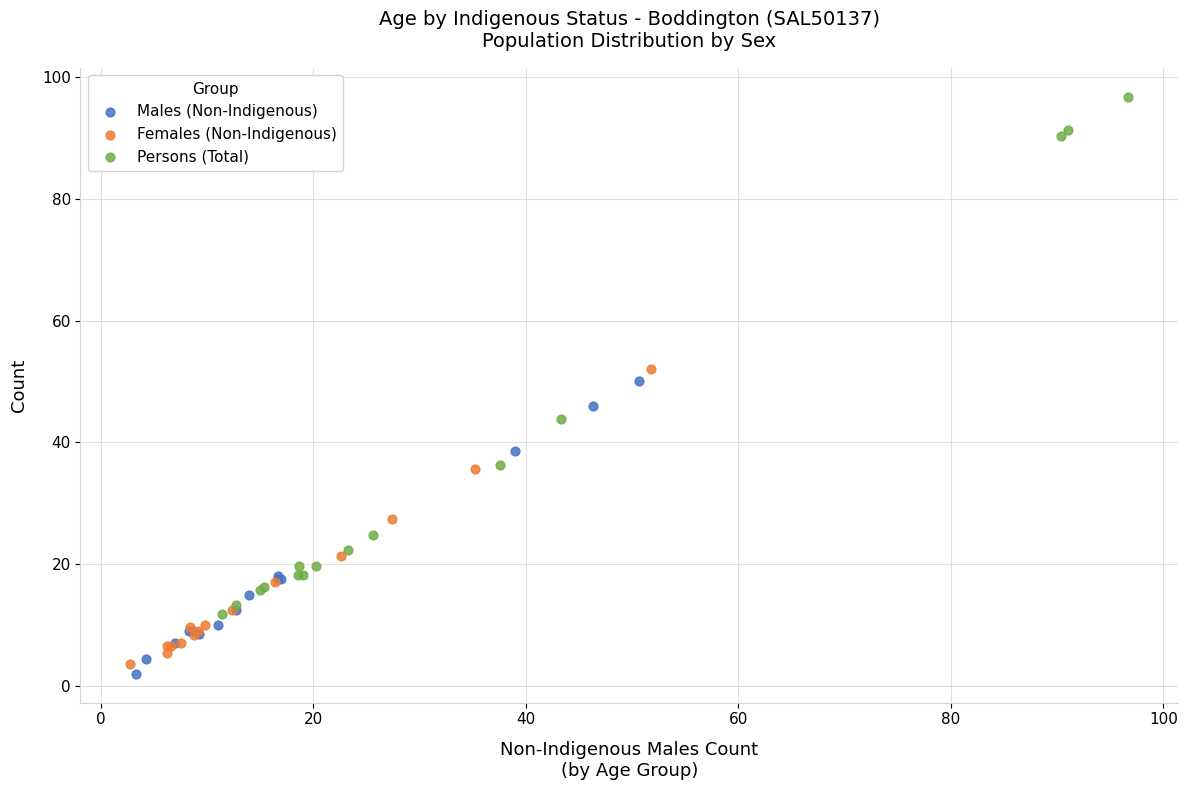

Which series reaches the maximum Y coordinate?

Persons (Total)